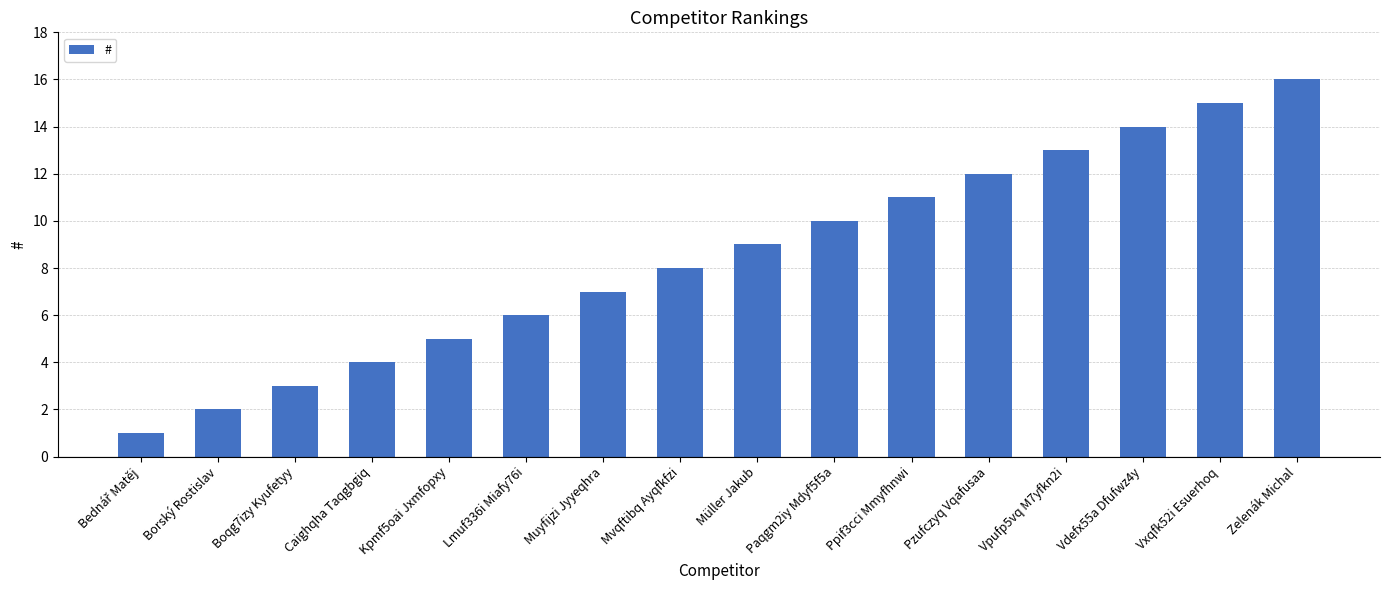

How many data points are less than 9?

8